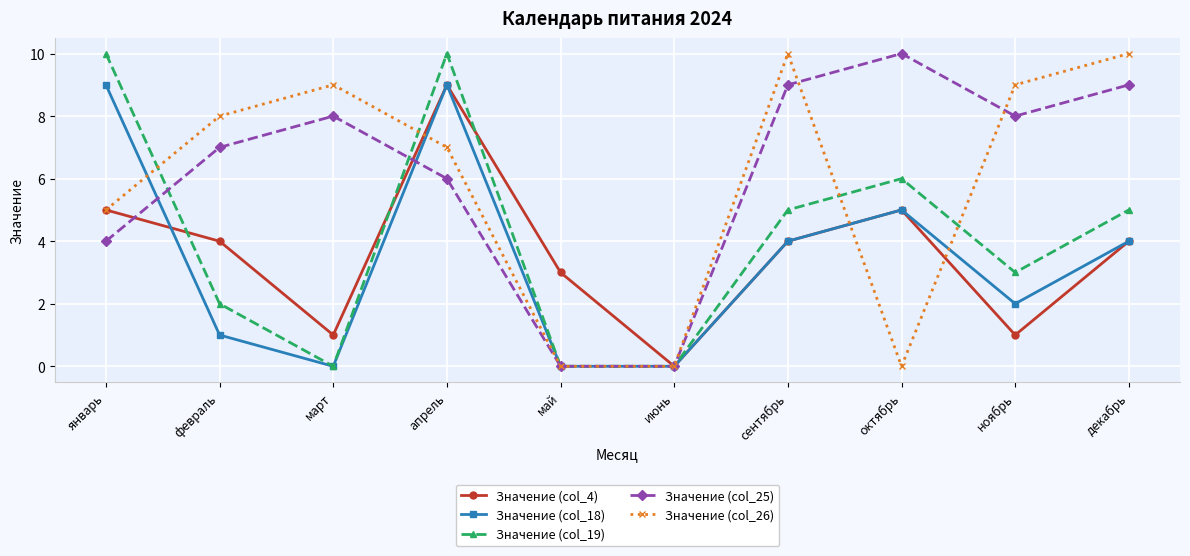

How many data points in Значение (col_18) are less than 4?

5